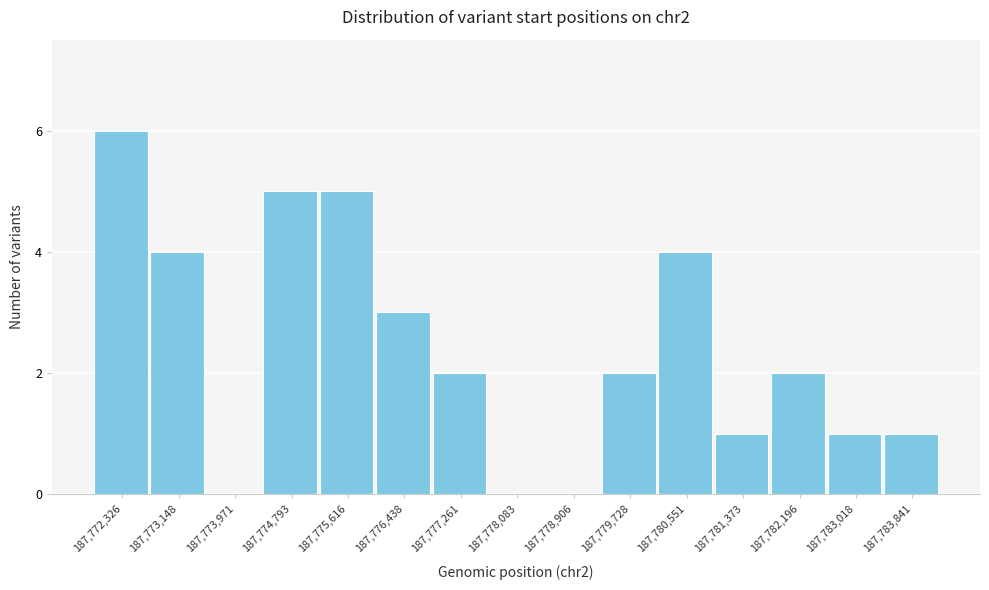

Reading right to left, list all the values displayed in this chart.

187,783,841=1	187,783,018=1	187,782,196=2	187,781,373=1	187,780,551=4	187,779,728=2	187,778,906=0	187,778,083=0	187,777,261=2	187,776,438=3	187,775,616=5	187,774,793=5	187,773,971=0	187,773,148=4	187,772,326=6